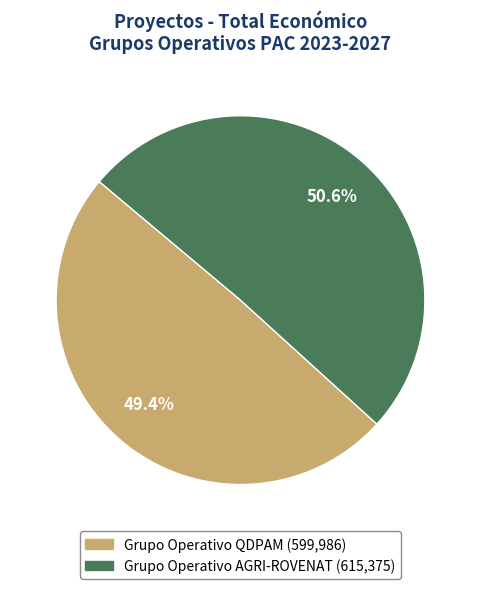

What is the majority slice?

Grupo Operativo AGRI-ROVENAT